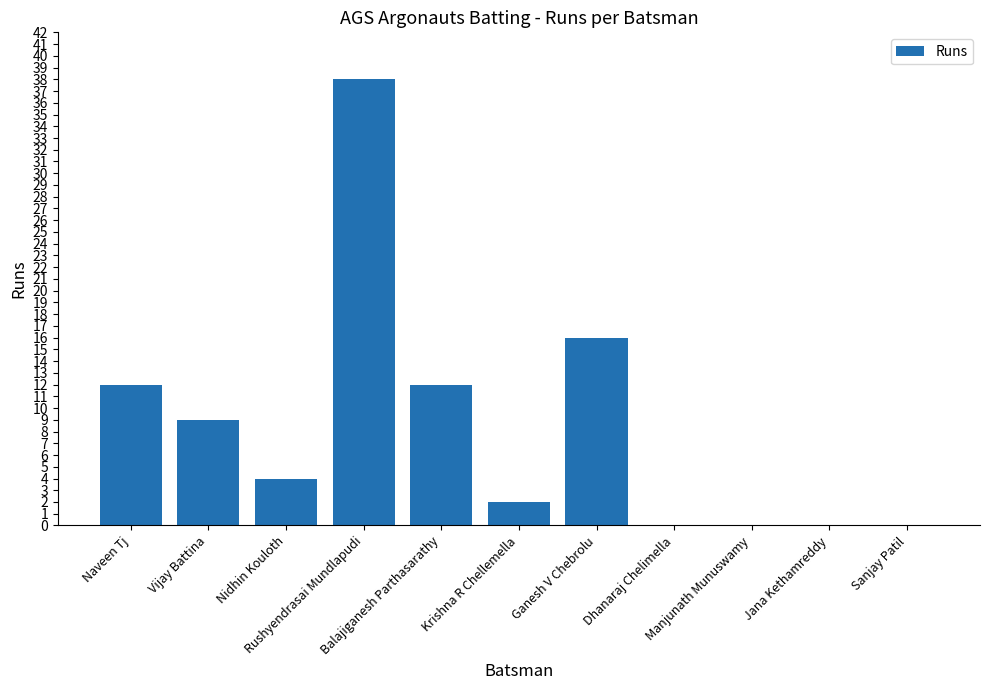

How many distinct data groups are displayed?

1